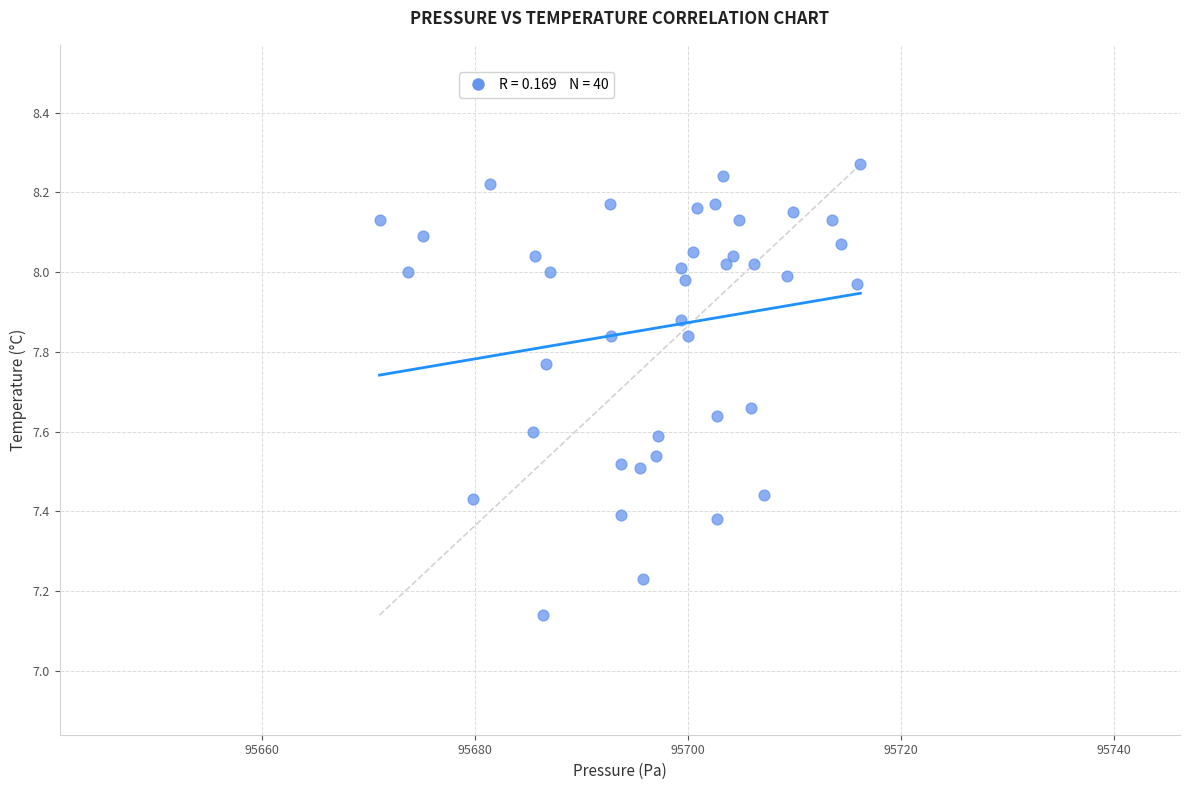

What is the range of X values (max minus min)?

45.1